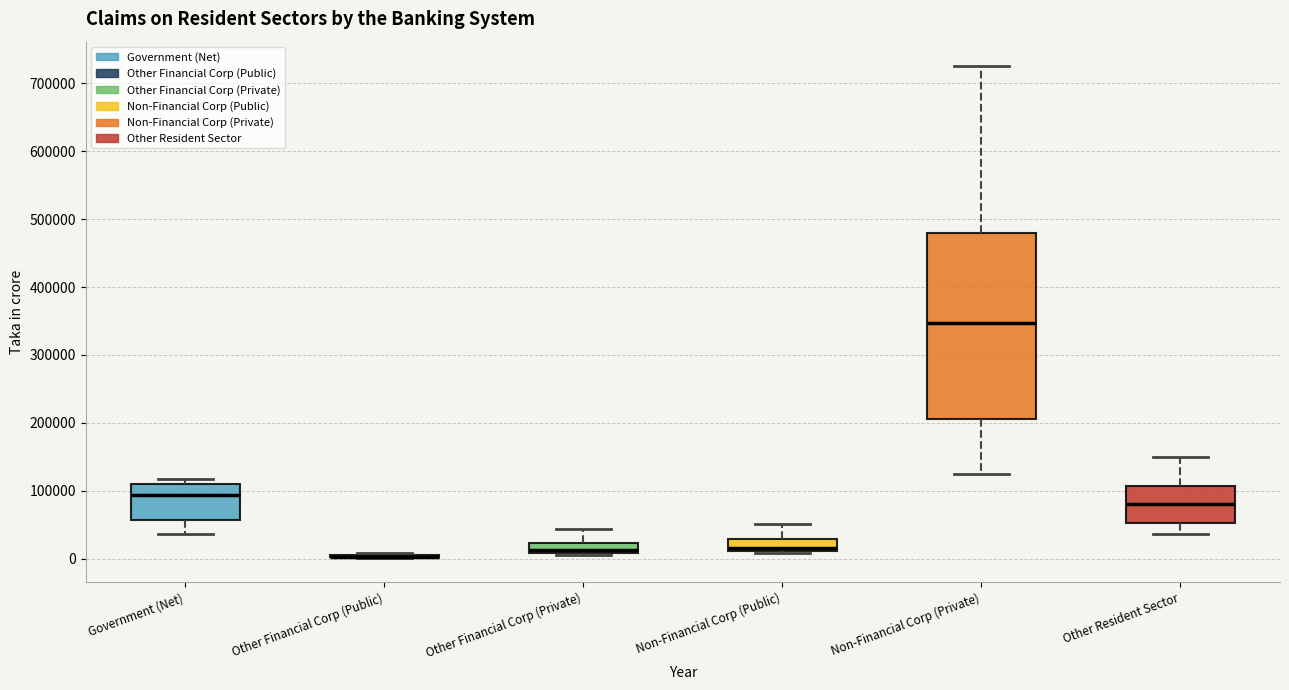

Comparing the boxes themselves (not the whiskers), which one is the tallest?

Non-Financial Corp (Private)